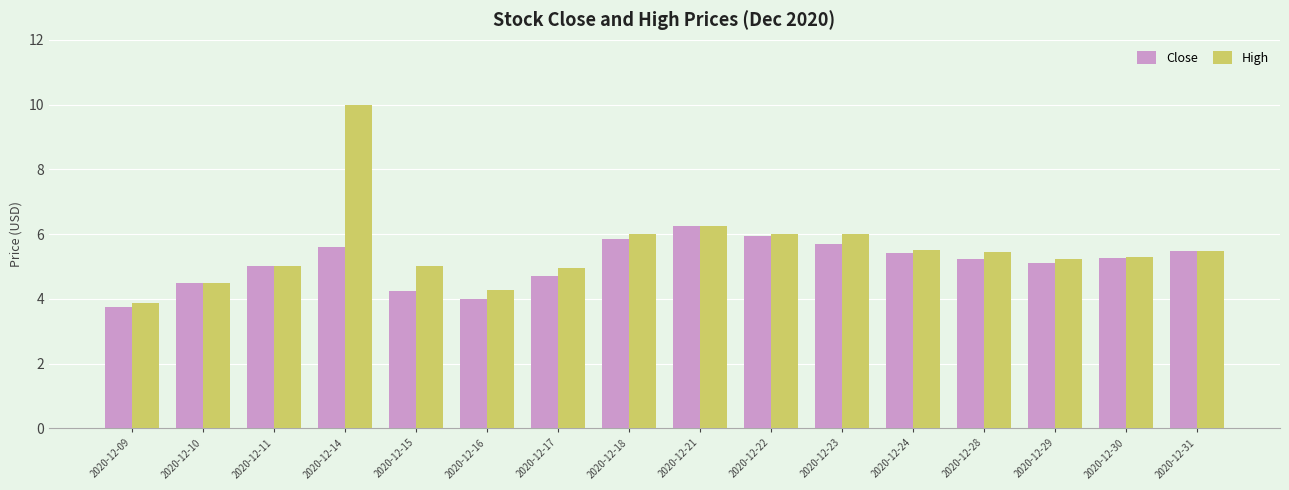

What is the total value across all series at 2020-12-30?

10.6